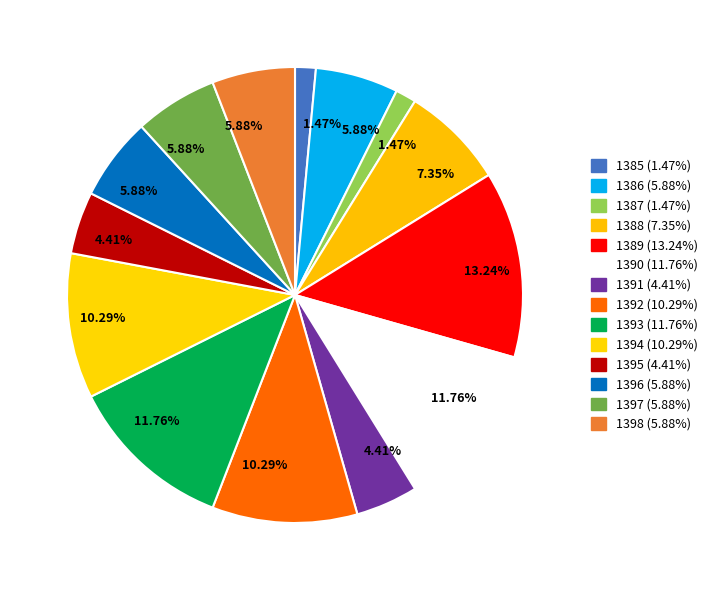

Which category has the smallest portion of the pie?

1385